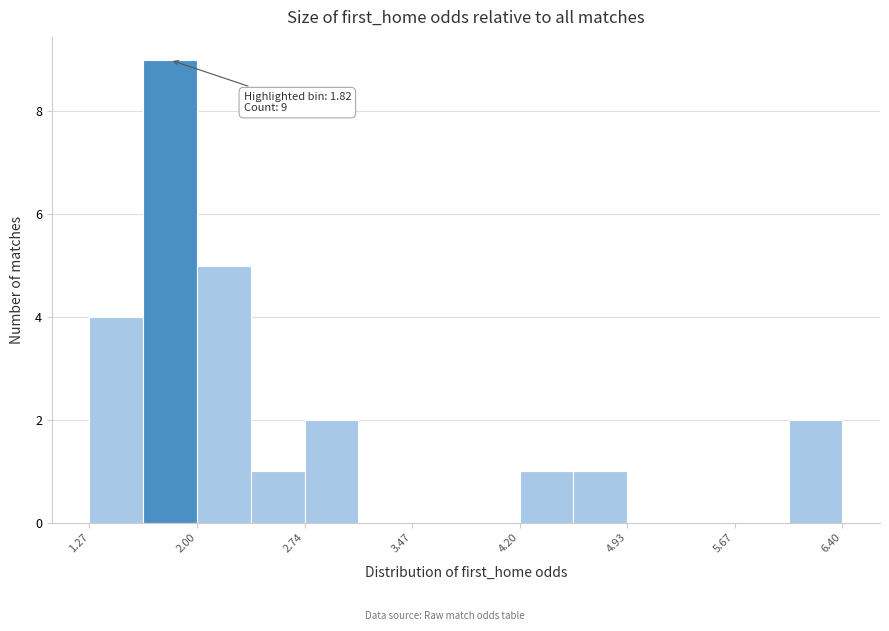

Read against the x-axis, roughly where is the centre of the tallest bar?

1.8